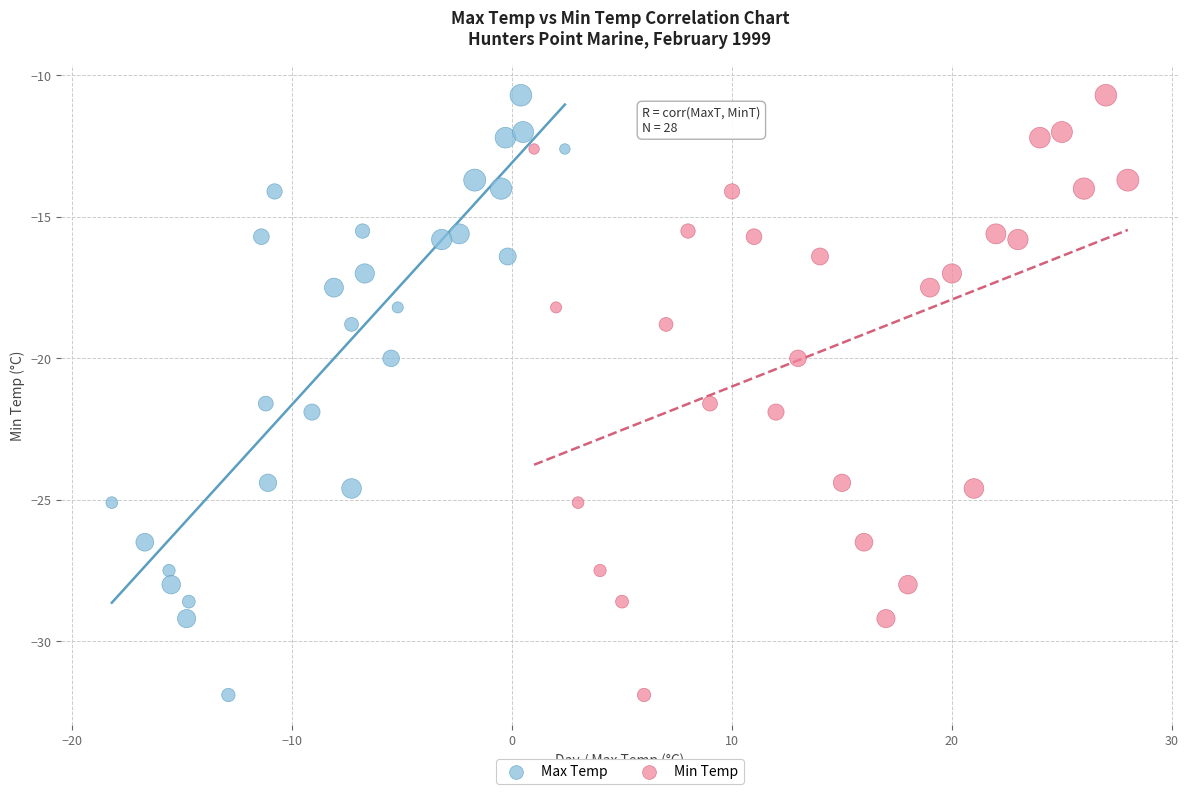

What are all the series names shown in the legend?

Max Temp, Min Temp